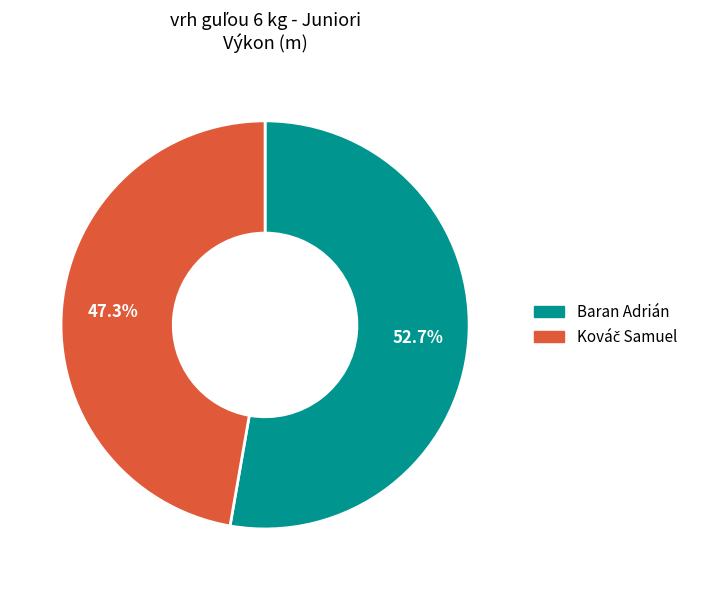

Which slice is the largest?

Baran Adrián